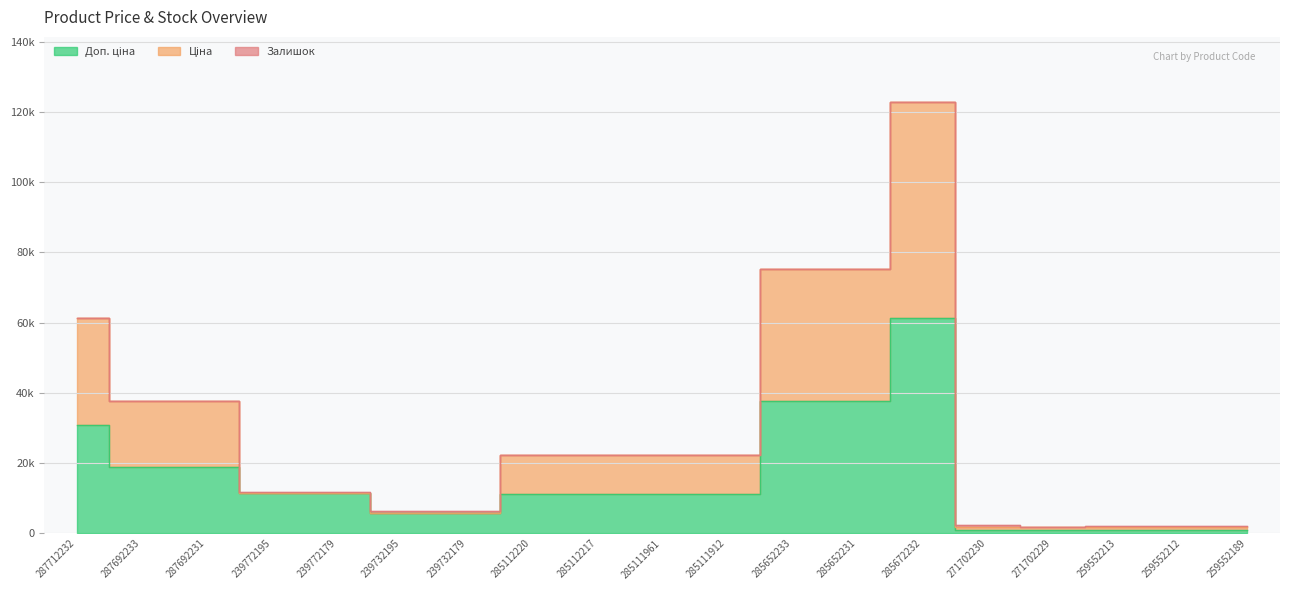

Reading left to right, transcribe all the data shown in this chart.

Доп. ціна: 287712232=30717.1	287692233=18796.8	287692231=18796.8	239772195=11410.0	239772179=11410.0	239732195=5705.0	239732179=5705.0	285112220=11188.2	285112217=11188.2	285111961=11188.2	285111912=11188.2	285652233=37593.6	285652231=37593.6	285672232=61434.3	271702230=1081.7	271702229=1081.7	259552213=1024.6	259552212=1024.6	259552189=1024.6
Ціна: 287712232=61434.3	287692233=37593.6	287692231=37593.6	239772195=11524.1	239772179=11524.1	239732195=5762.1	239732179=5762.1	285112220=22376.3	285112217=22376.3	285111961=22376.3	285111912=22376.3	285652233=75187.2	285652231=75187.2	285672232=122868.5	271702230=1671.6	271702229=1671.6	259552213=1718.3	259552212=1718.3	259552189=1718.3